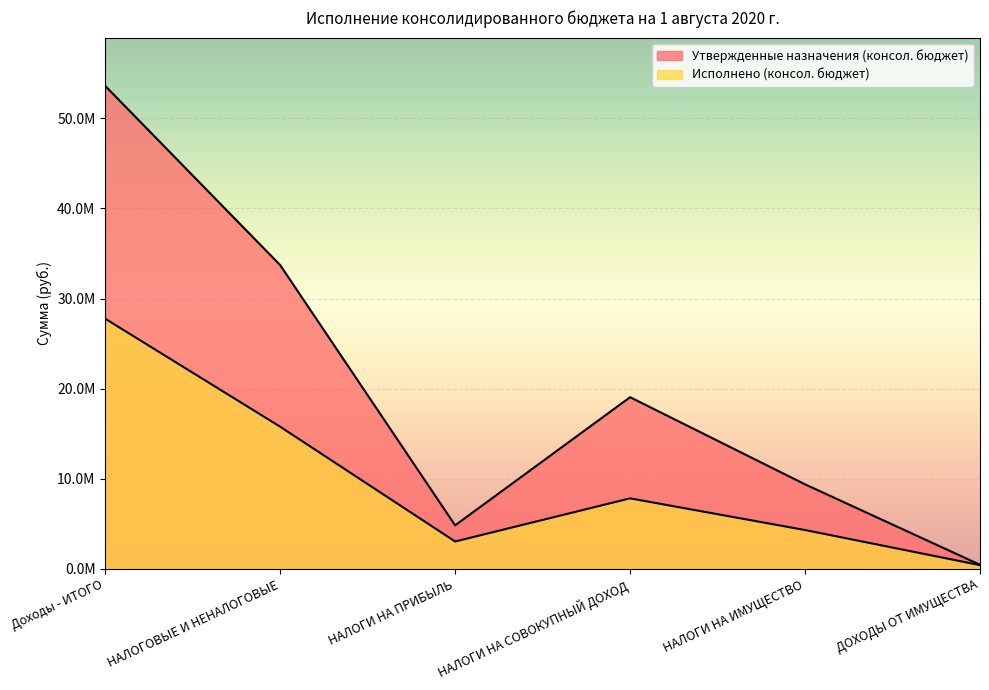

At ДОХОДЫ ОТ ИМУЩЕСТВА, list the series in order from largest to smallest.

Утвержденные назначения (консол. бюджет), Исполнено (консол. бюджет)